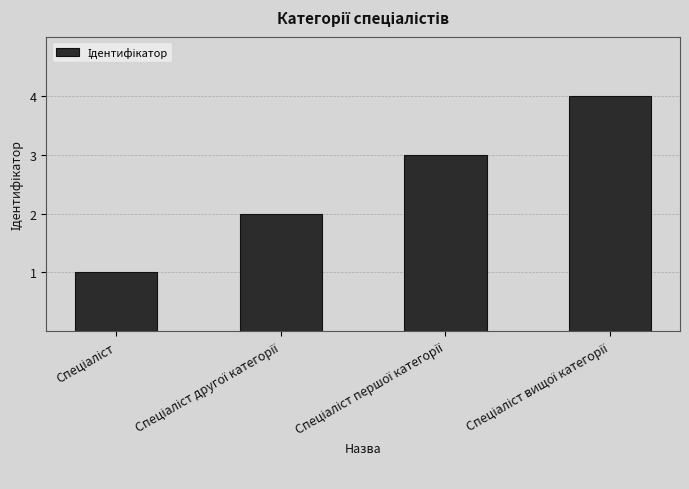

What is the sum of all values?

10